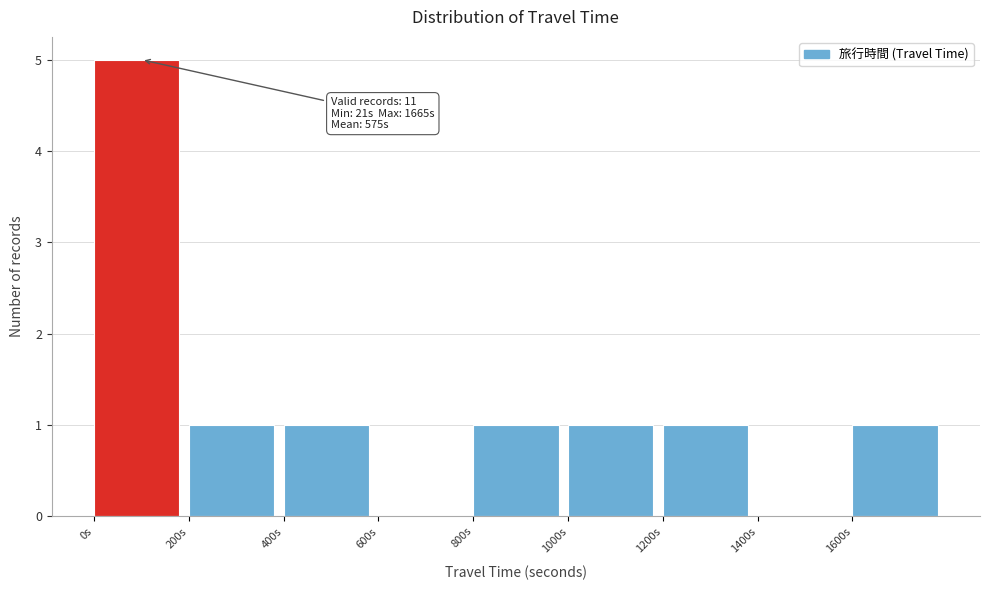

Which range on the x-axis has the tallest bar?

0 to 200